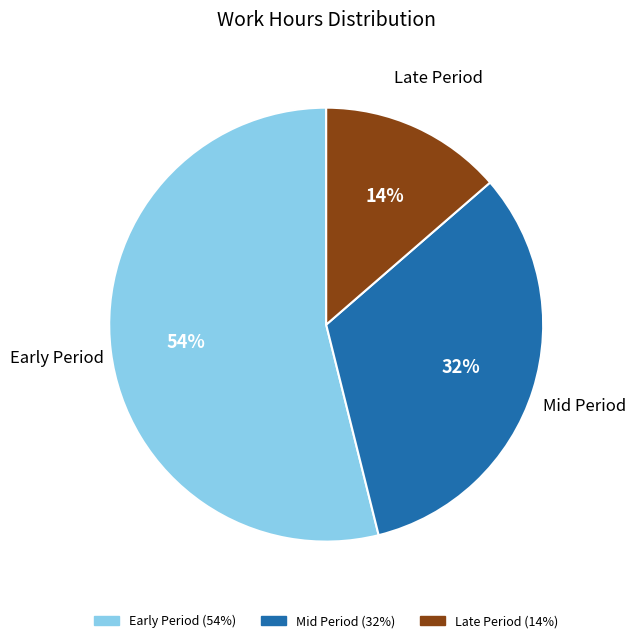

Does any single category account for the majority?

Yes